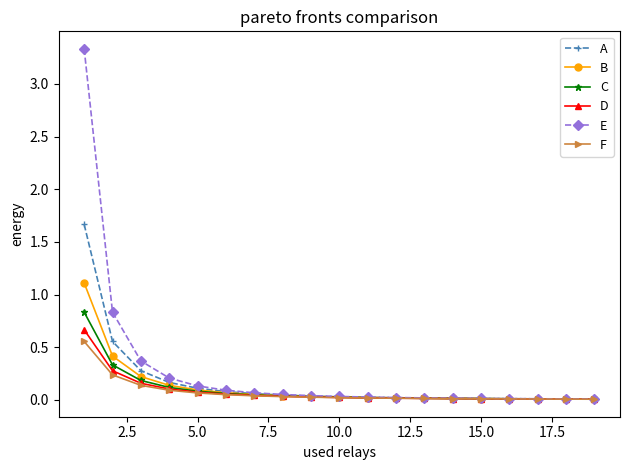

Which series has the widest spread of values?

E